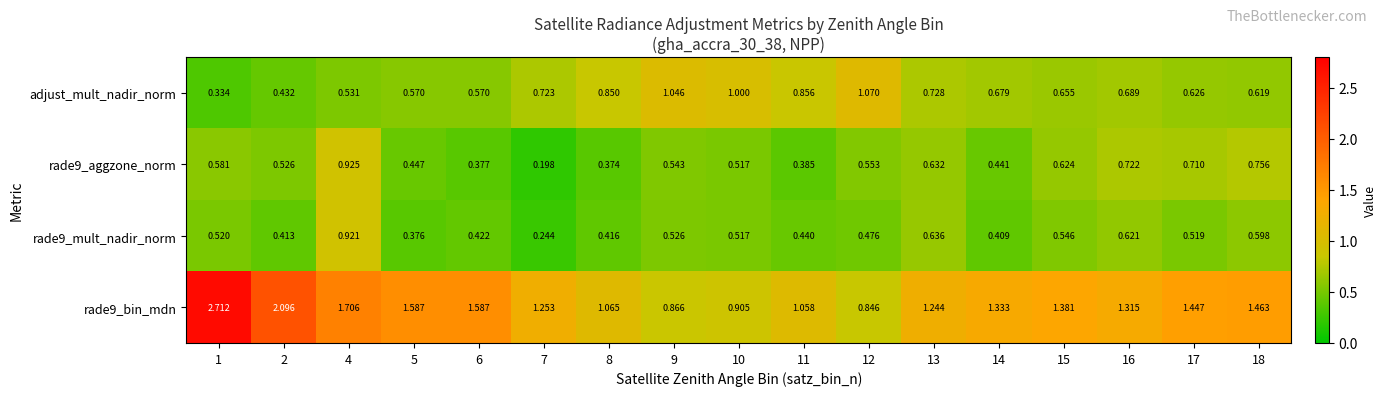

At which category is the sum across all series the highest?

1